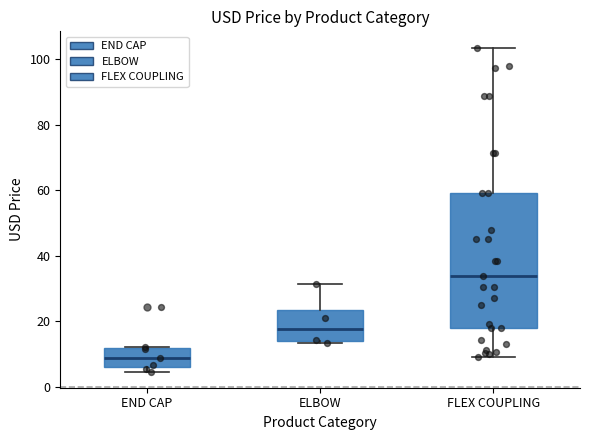

Comparing the boxes themselves (not the whiskers), which one is the tallest?

FLEX COUPLING